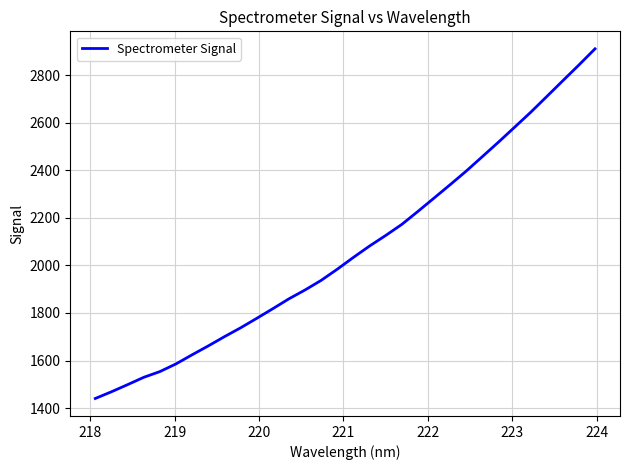

What is the maximum value shown in the chart?

2911.0